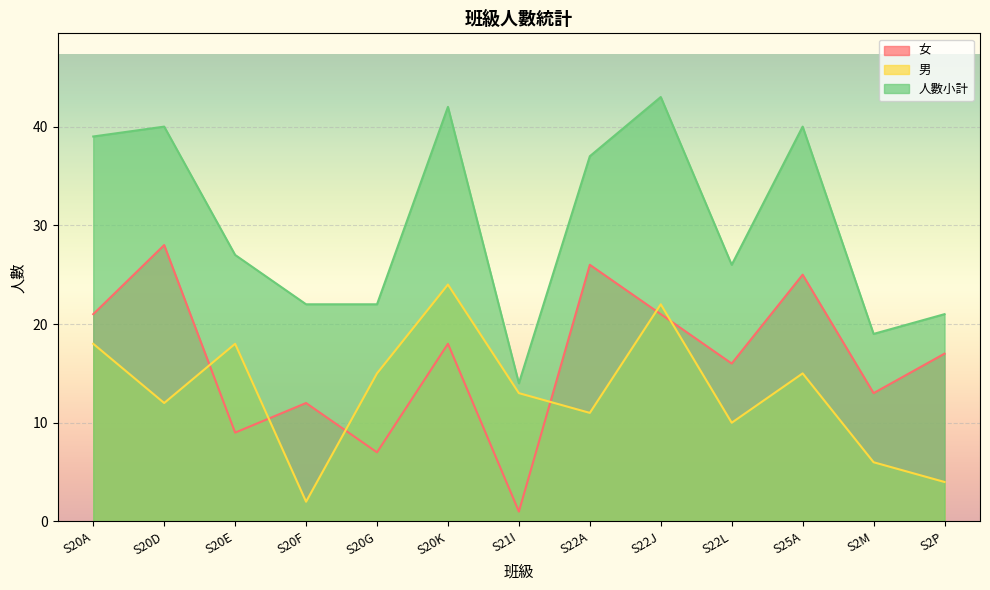

What is the difference between the second highest and second lowest values in the 男 series?

18